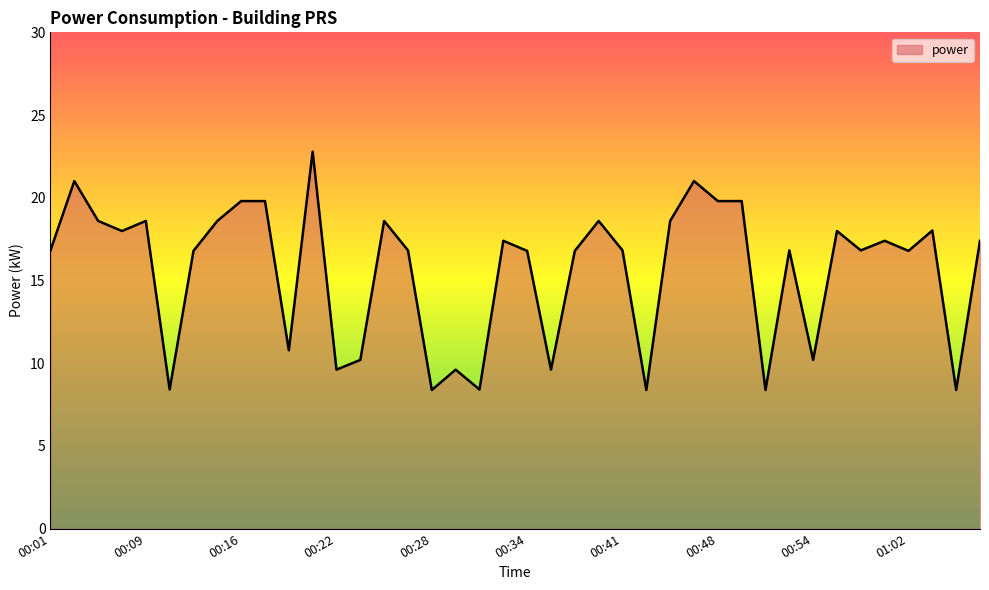

What is the difference between the maximum and second lowest values?

14.4